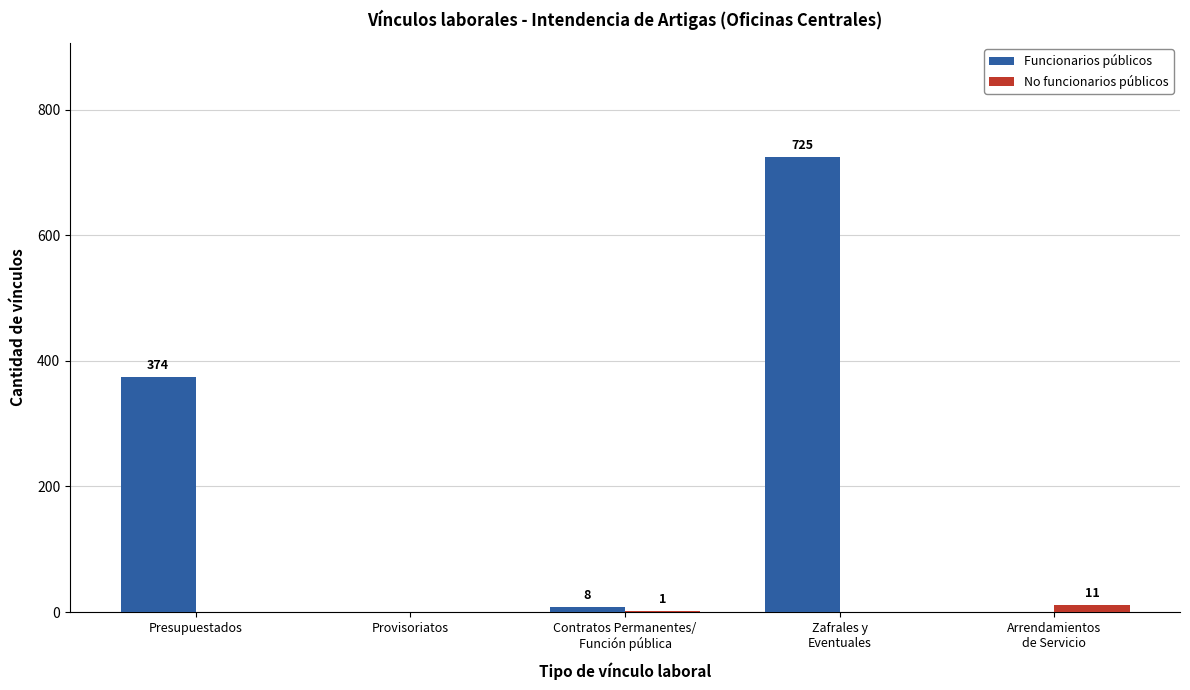

Reading right to left, list all the values displayed in this chart.

Funcionarios públicos: 0	725	8	0	374
No funcionarios públicos: 11	0	1	0	0